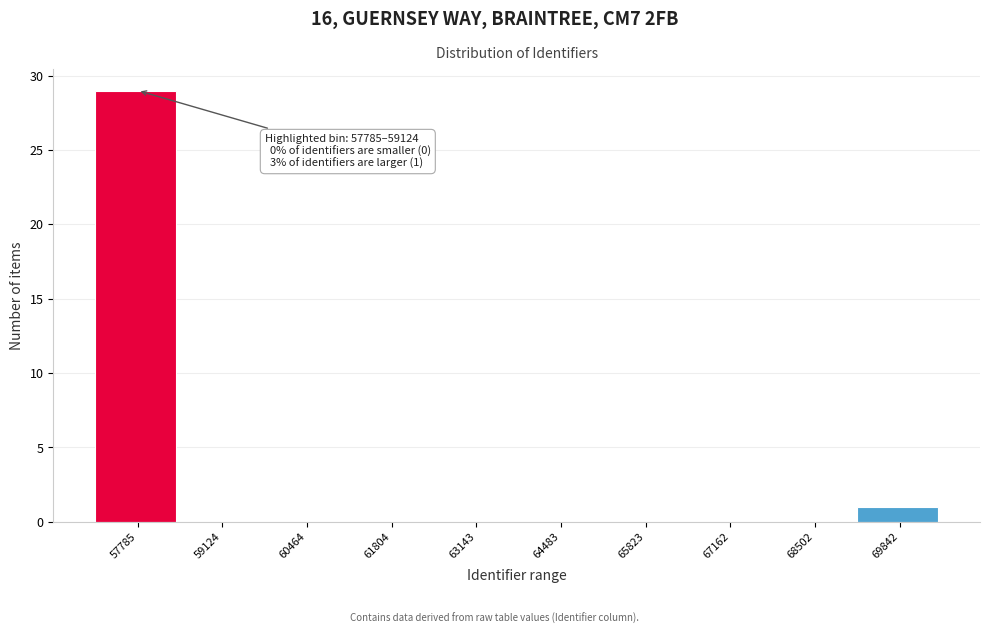

Reading left to right, transcribe all the data shown in this chart.

57785=29	59124=0	60464=0	61804=0	63143=0	64483=0	65823=0	67162=0	68502=0	69842=1